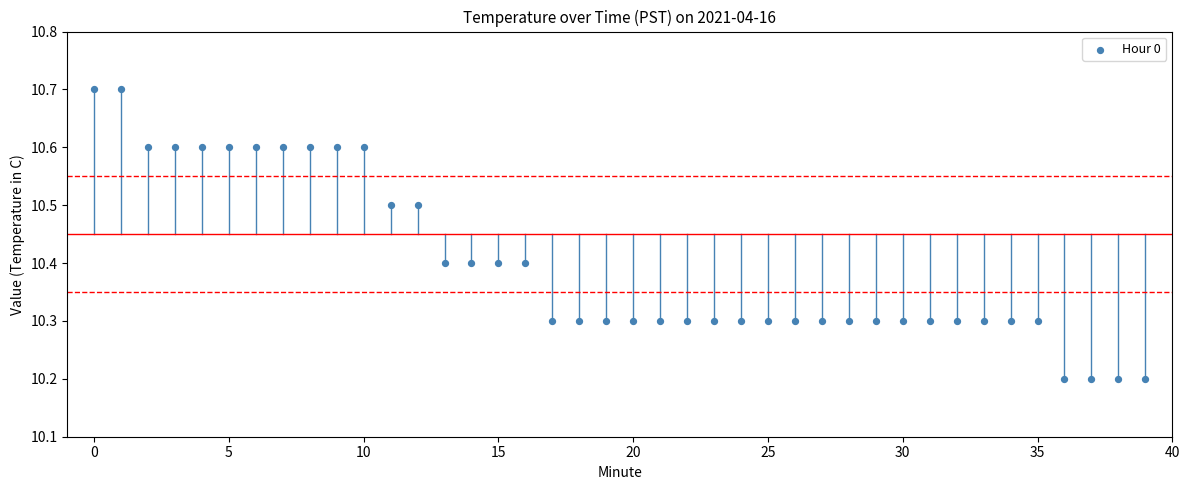

What is the range of Y values (max minus min)?

0.5